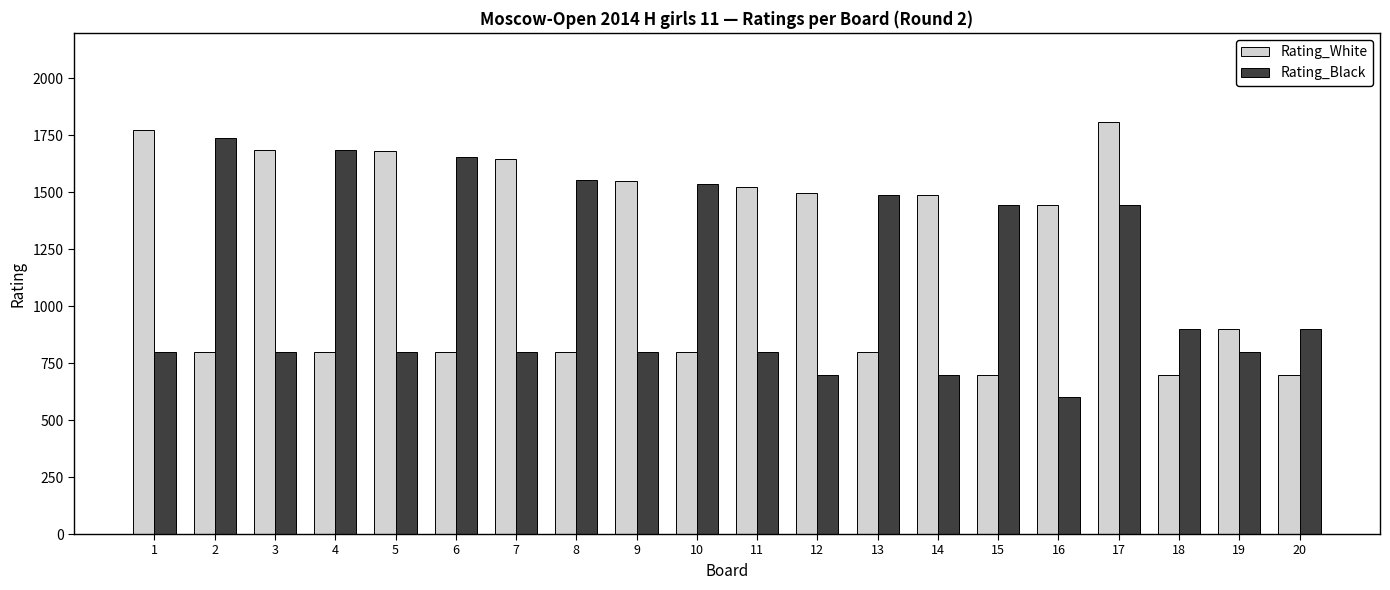

How many bars are there in each group?

2